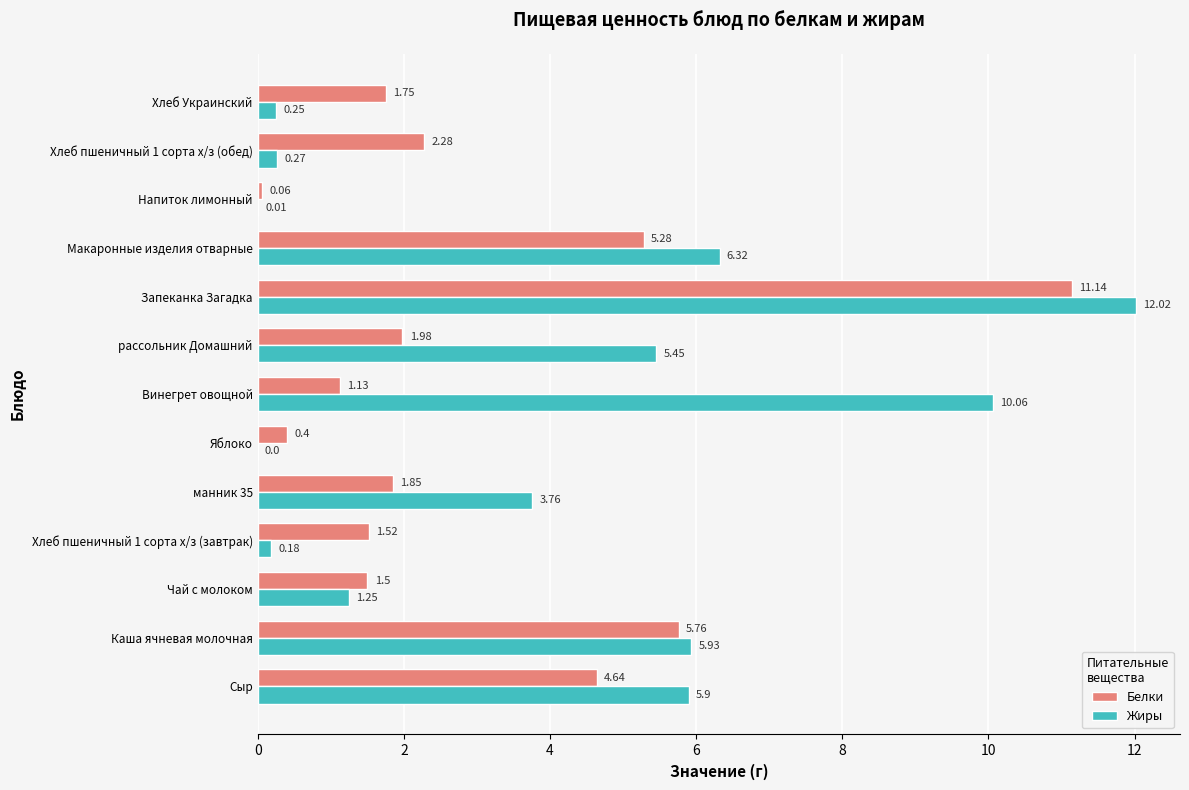

At which label is Белки closest to 5?

Макаронные изделия отварные